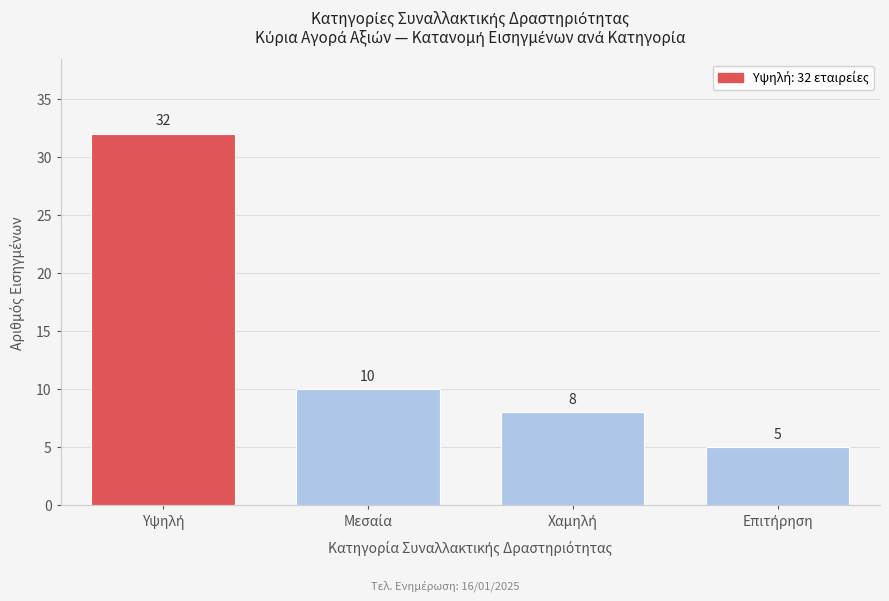

Reading left to right, extract all data points from this chart.

32	10	8	5